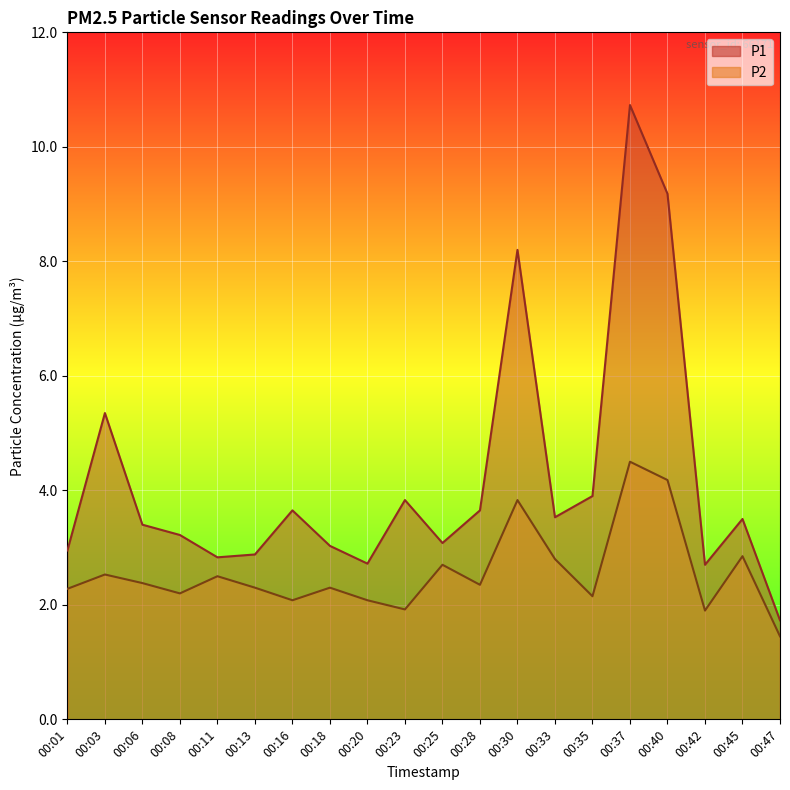

How many interior local valleys does the P2 series have?

6